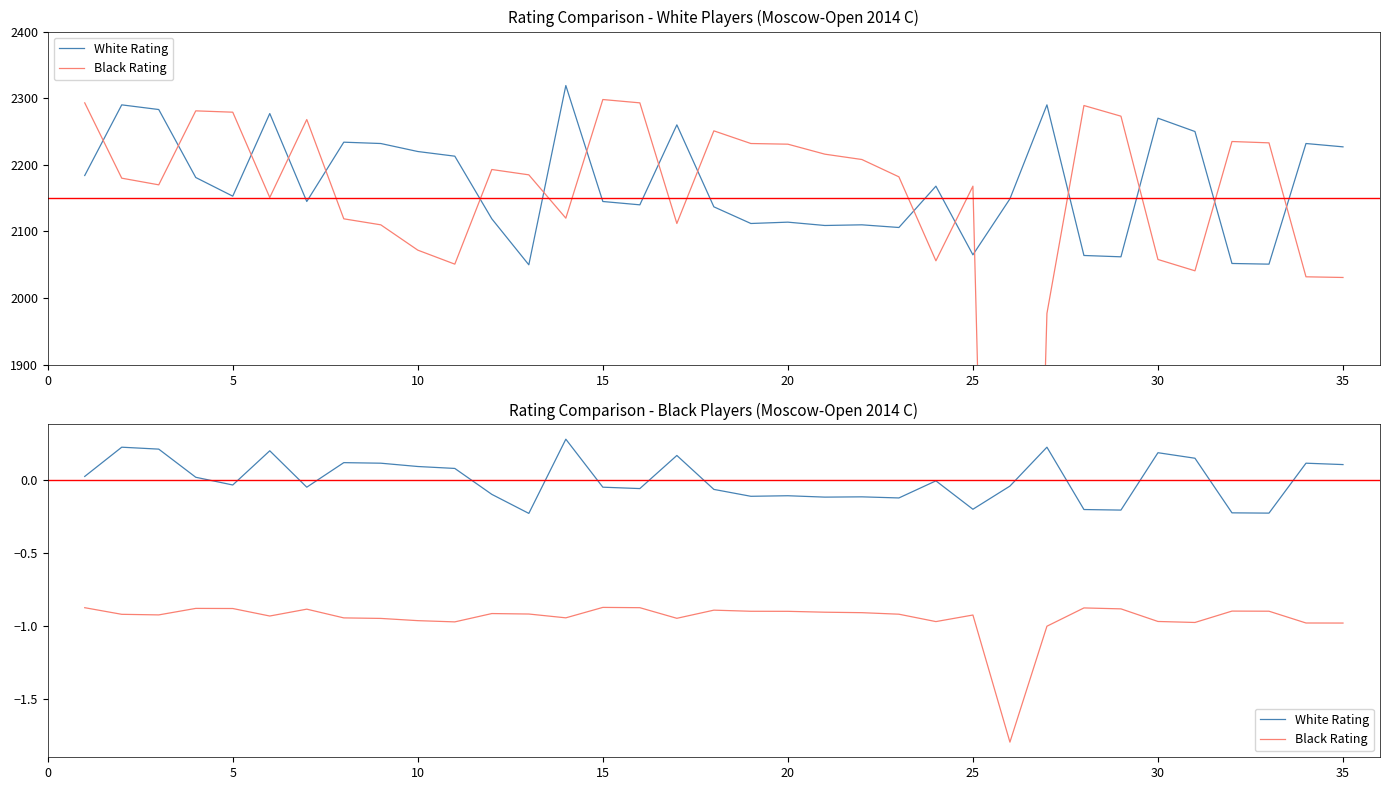

What are all the series names shown in the legend?

White Rating, Black Rating